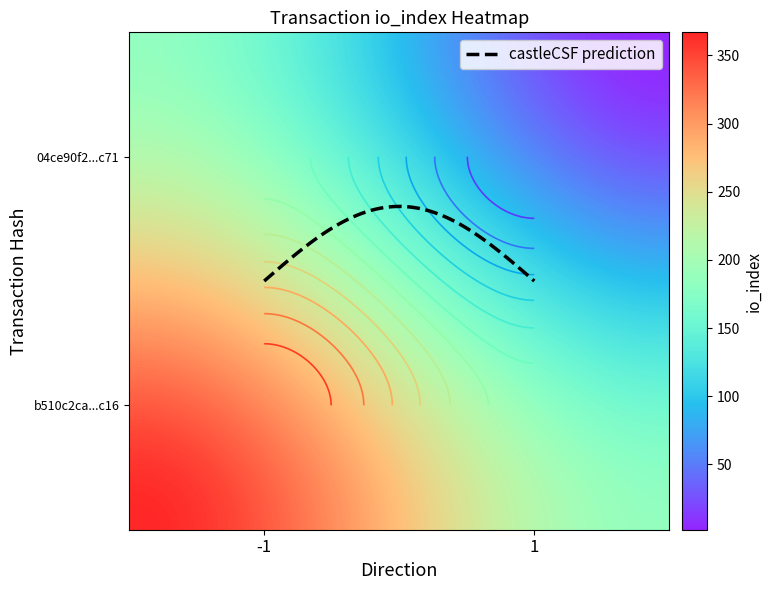

True or false: 04ce90f2860a1dc97b3fb92430a9cdbae286c71 has a value of 1 at io_index.

False